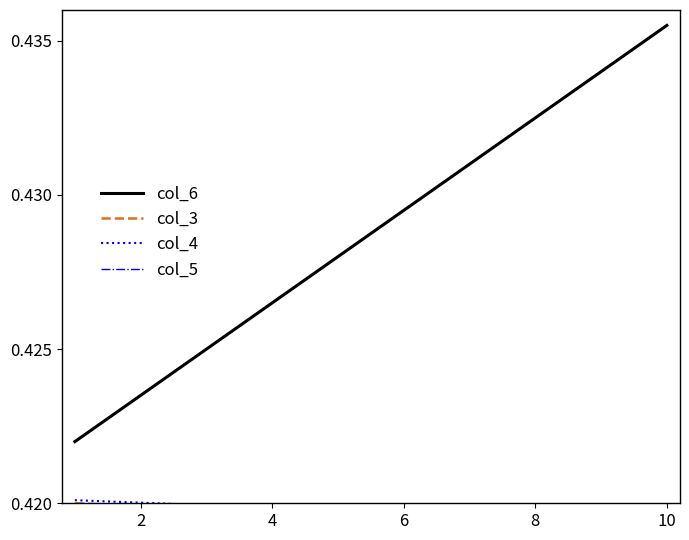

List the series in order of their peak value, lowest first.

col_5, col_3, col_4, col_6